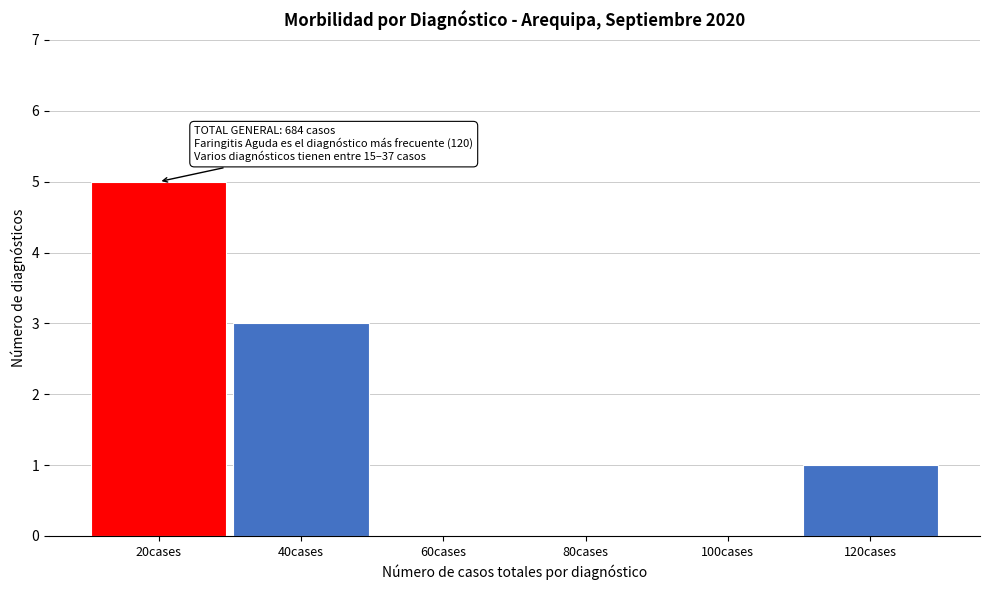

Reading left to right, list all the values displayed in this chart.

20cases=5	40cases=3	60cases=0	80cases=0	100cases=0	120cases=1